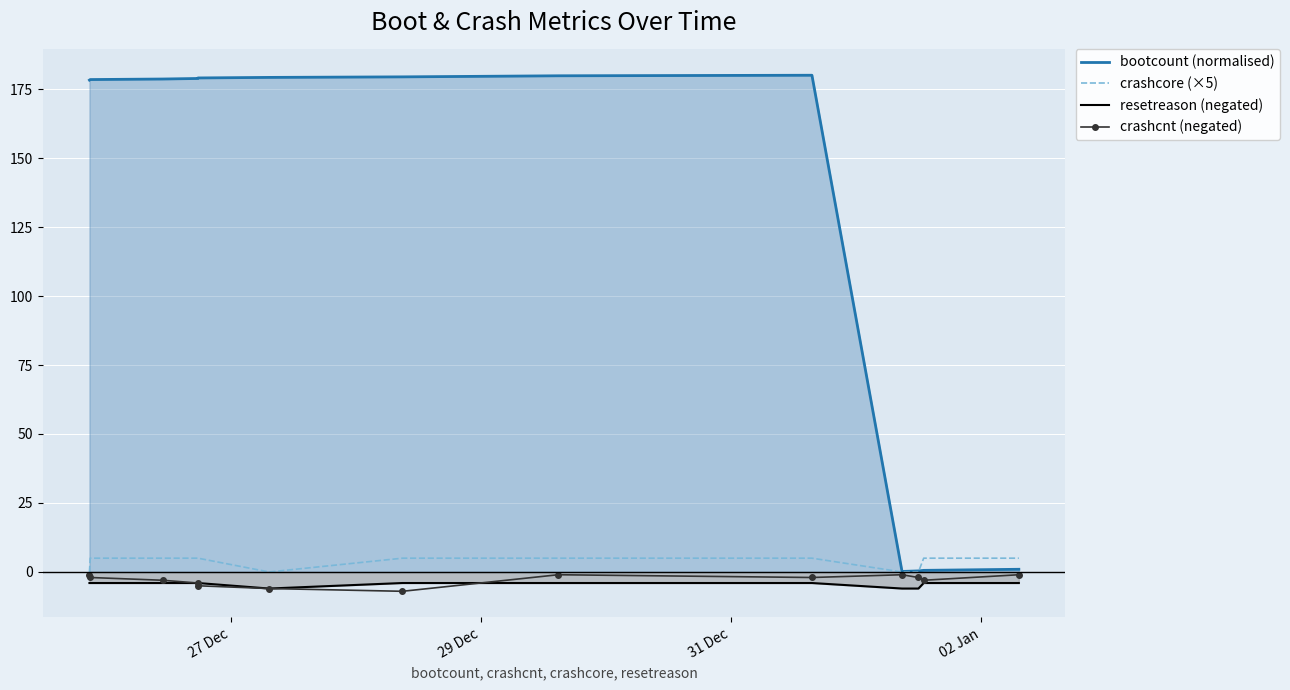

What are all the series names shown in the legend?

bootcount (normalised), crashcore (×5), resetreason (negated), crashcnt (negated)